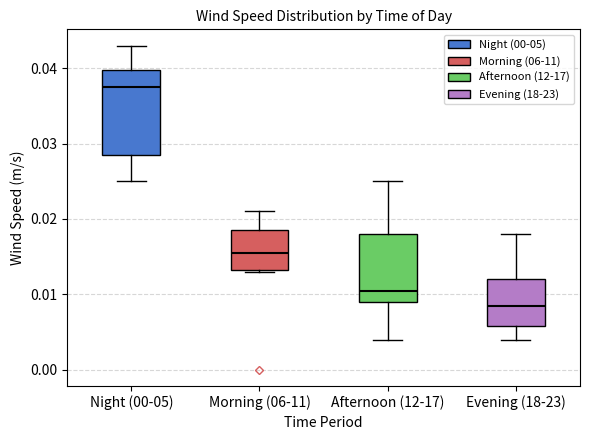

Which box is the tallest, from its lower edge to its upper edge?

Night (00-05)